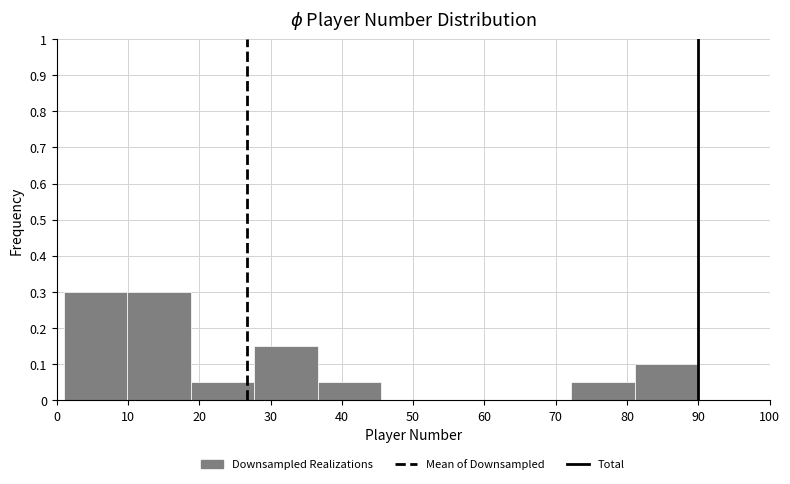

How tall is the bar that spans 72.2 to 81.1 on the x-axis? Neither the bar edges nor the heights are printed on the chart, so give them approximately, as read against the axes.

0.05